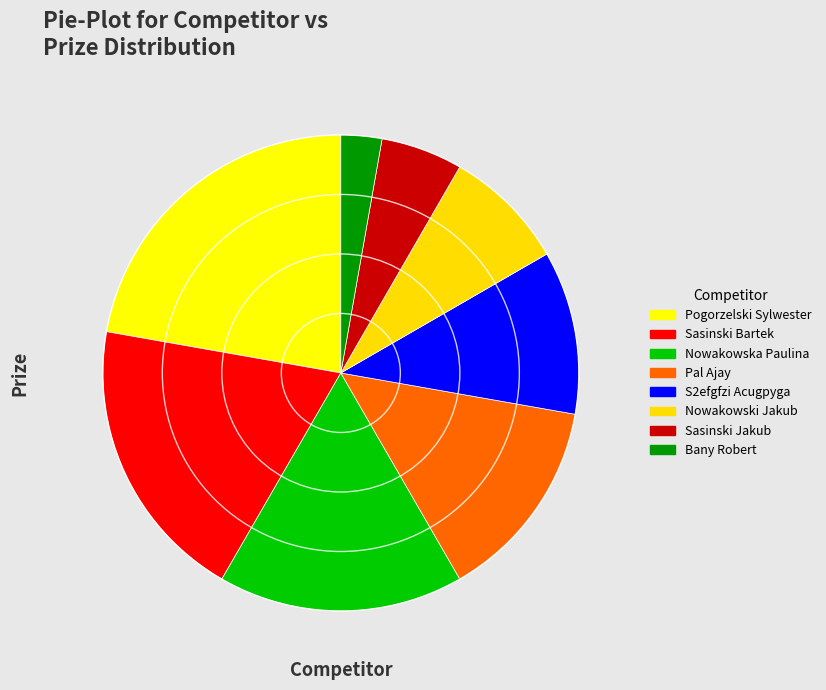

What is the largest slice in the pie chart?

Pogorzelski Sylwester